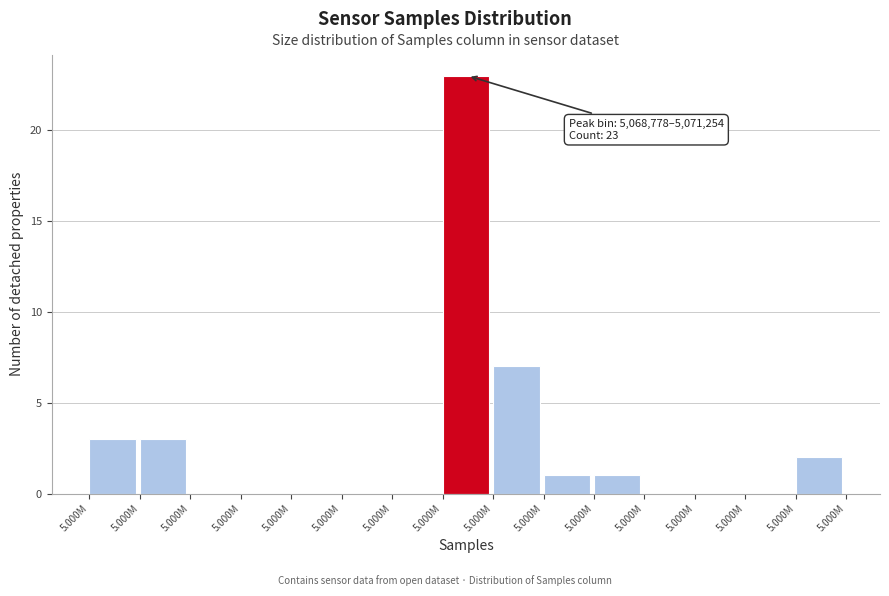

Count the number of categories in the chart.

15